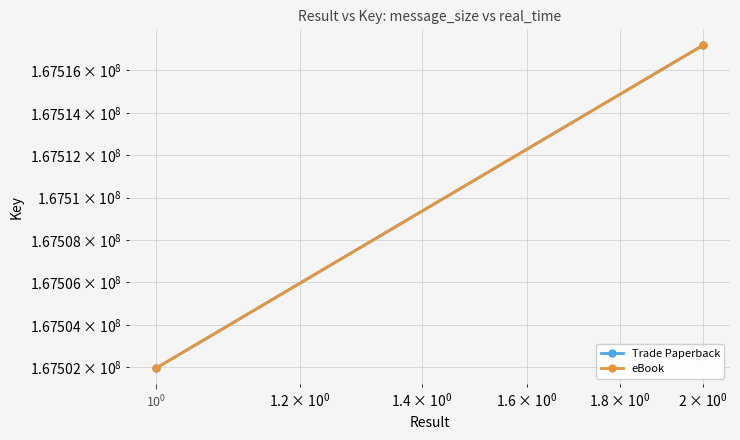

Between $\mathdefault{10^{-2}}$ and $\mathdefault{10^{-1}}$, which is larger?

$\mathdefault{10^{-1}}$